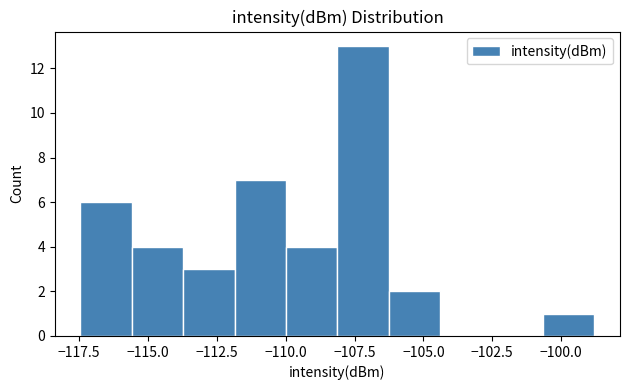

Around what value on the x-axis is the tallest bar? Give the approximate position of its centre, as read against the axis.

-107.0